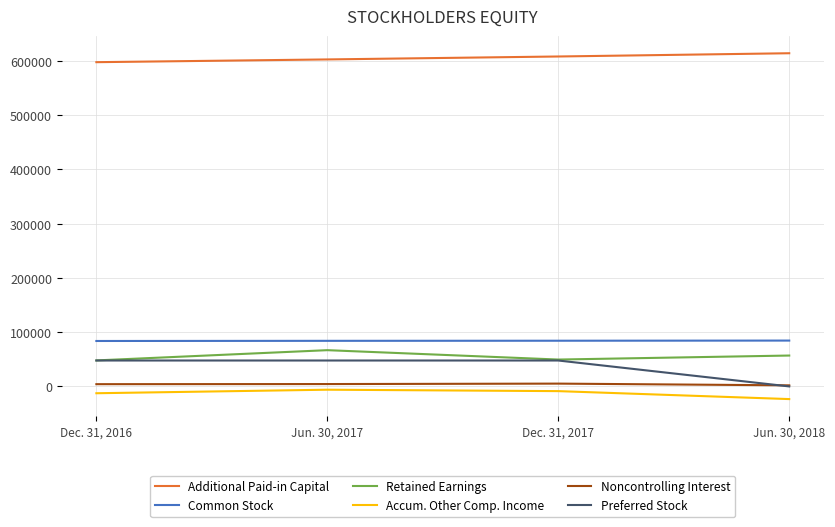

What is the greatest value displayed?

613918